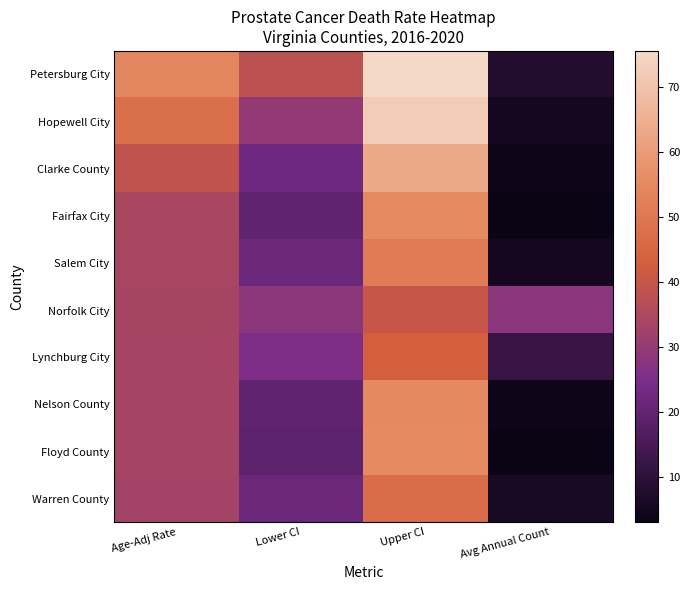

Reading left to right, transcribe all the data shown in this chart.

Petersburg City: Age-Adj Rate=54.5	Lower CI=38.1	Upper CI=75.6	Avg Annual Count=8.0
Hopewell City: Age-Adj Rate=47.8	Lower CI=29.8	Upper CI=72.2	Avg Annual Count=5.0
Clarke County: Age-Adj Rate=38.8	Lower CI=22.7	Upper CI=63.2	Avg Annual Count=4.0
Fairfax City: Age-Adj Rate=34.4	Lower CI=19.8	Upper CI=55.2	Avg Annual Count=3.0
Salem City: Age-Adj Rate=34.1	Lower CI=21.8	Upper CI=51.3	Avg Annual Count=5.0
Norfolk City: Age-Adj Rate=33.9	Lower CI=28.3	Upper CI=40.1	Avg Annual Count=28.0
Lynchburg City: Age-Adj Rate=33.5	Lower CI=25.6	Upper CI=43.1	Avg Annual Count=12.0
Nelson County: Age-Adj Rate=33.5	Lower CI=20.0	Upper CI=54.9	Avg Annual Count=4.0
Floyd County: Age-Adj Rate=33.4	Lower CI=19.1	Upper CI=55.3	Avg Annual Count=3.0
Warren County: Age-Adj Rate=32.8	Lower CI=21.8	Upper CI=47.2	Avg Annual Count=6.0